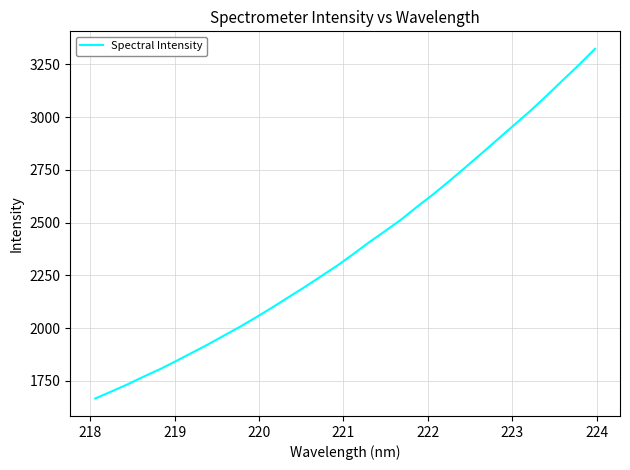

What is the minimum value shown in the chart?

1666.5